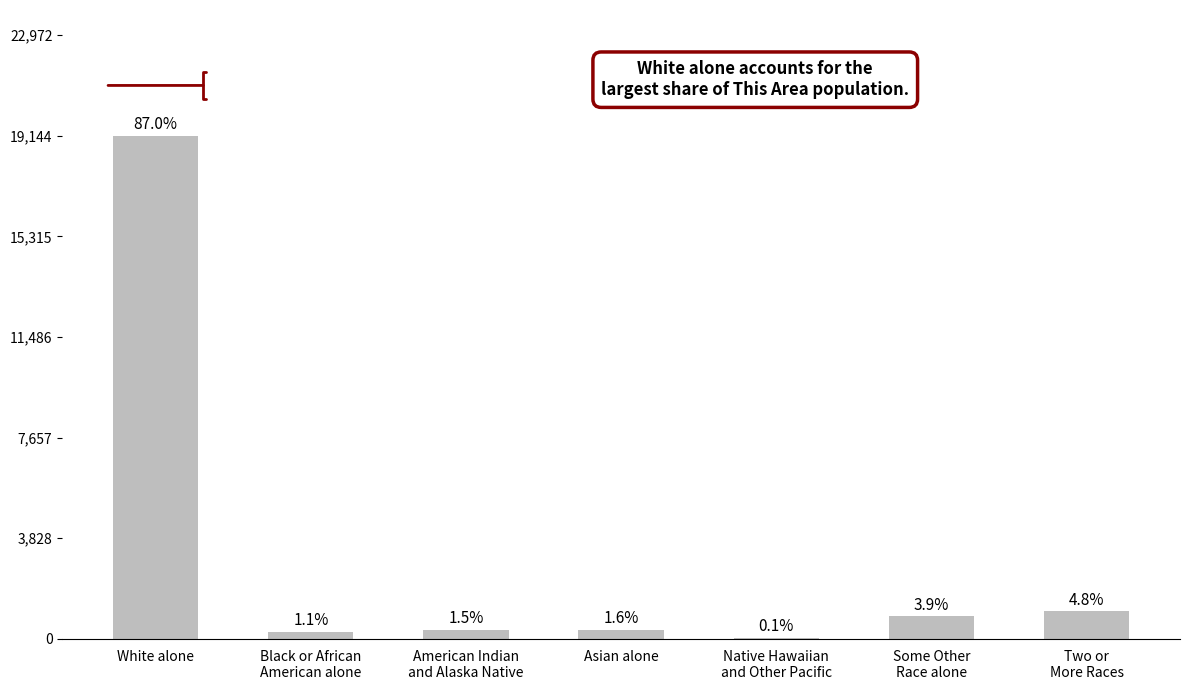

What is the label of the 2nd bar from the left?

Black or African
American alone